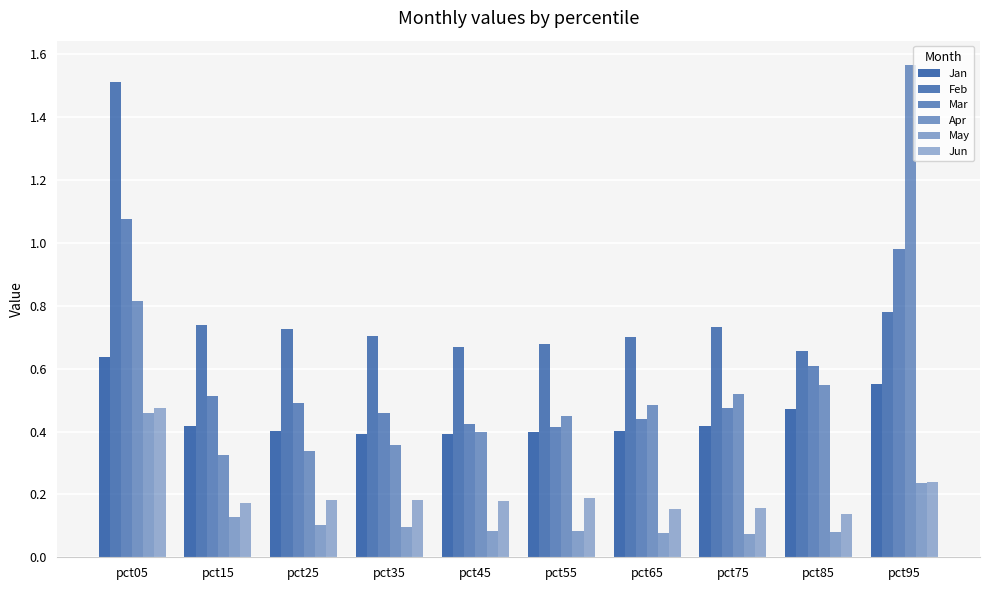

What is the difference between the highest and lowest values at pct35?

0.6